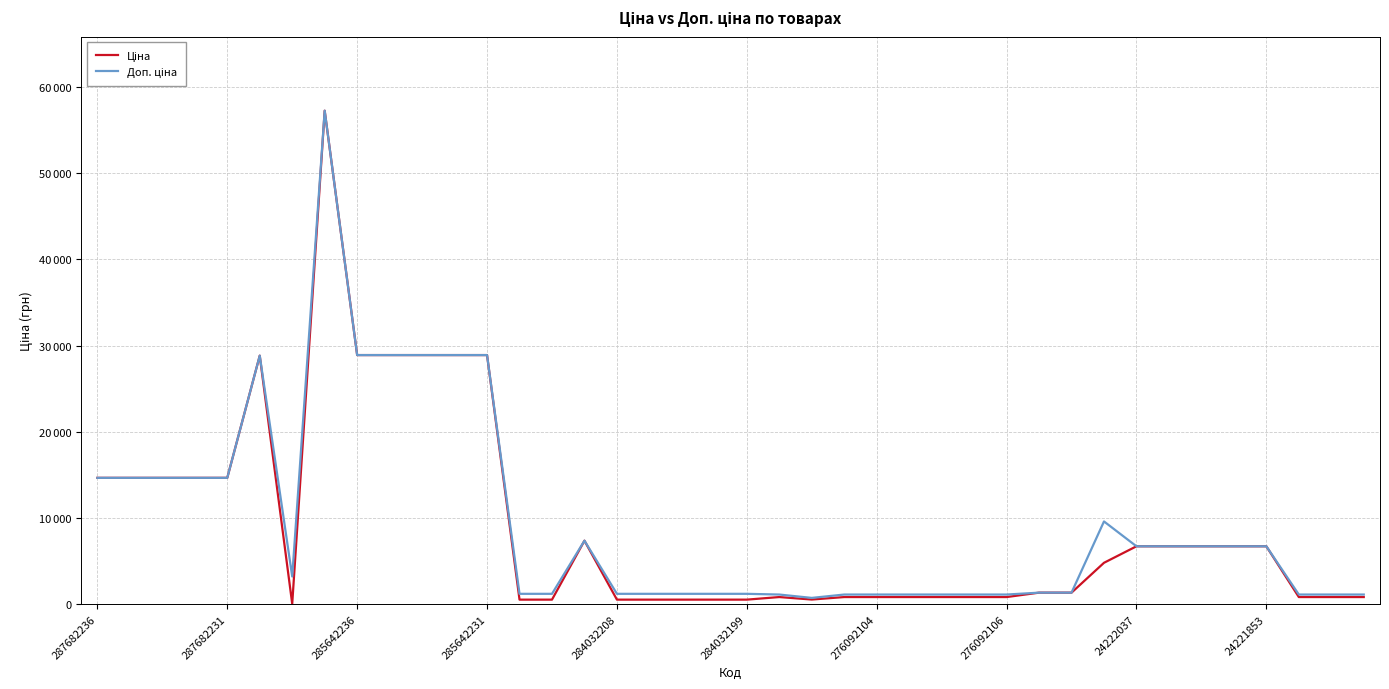

Is this an area chart (filled region under the line)?

No